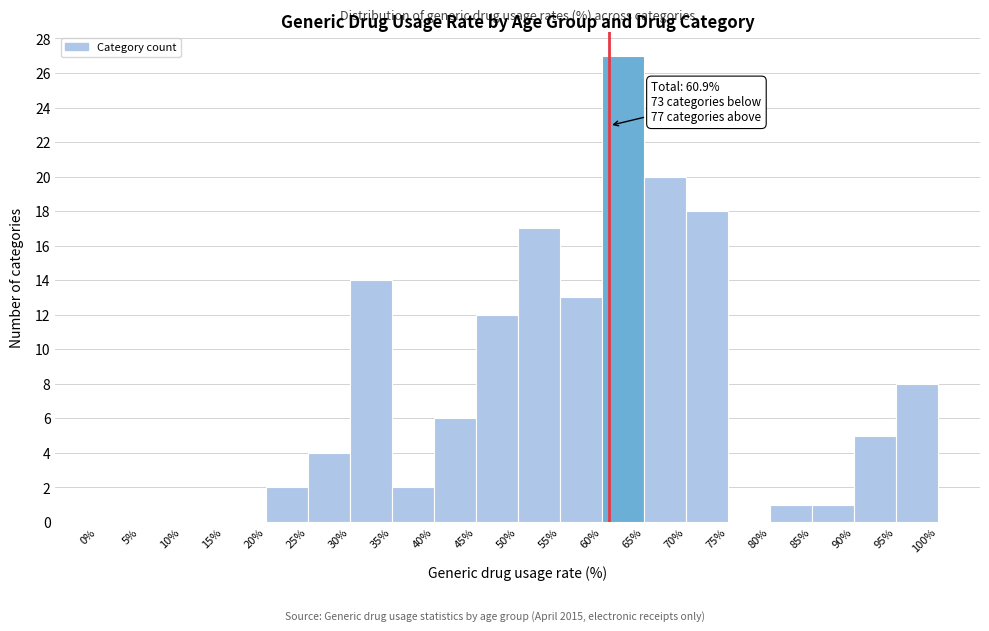

Which range on the x-axis has the tallest bar?

60% to 65%